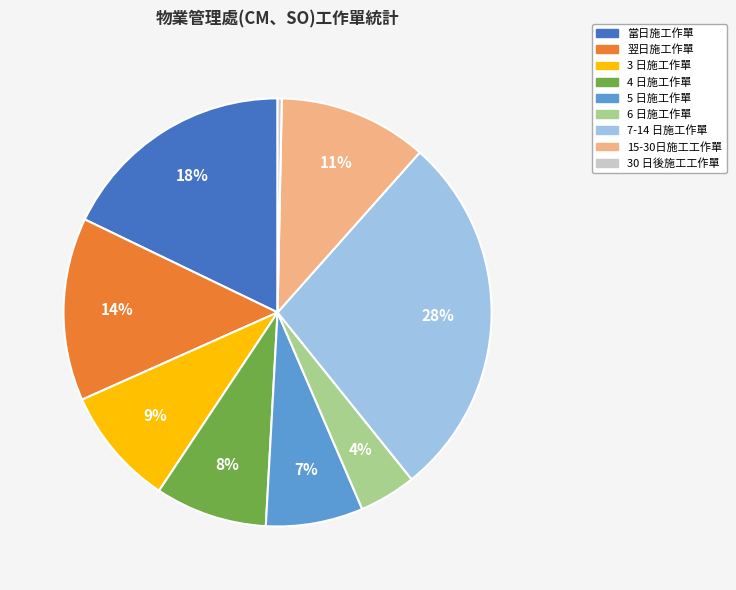

Is it true that 7-14 日施工作單 is 28% of the pie?

True